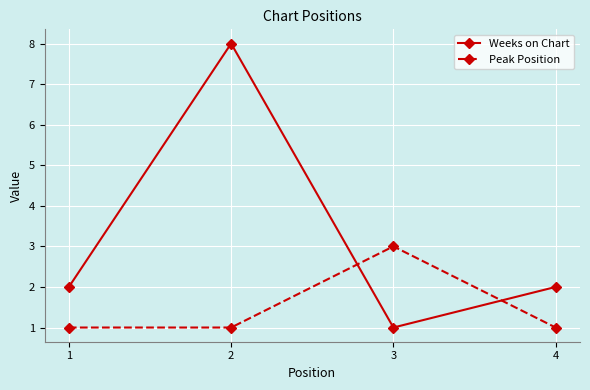

How many data points does each series have?

4